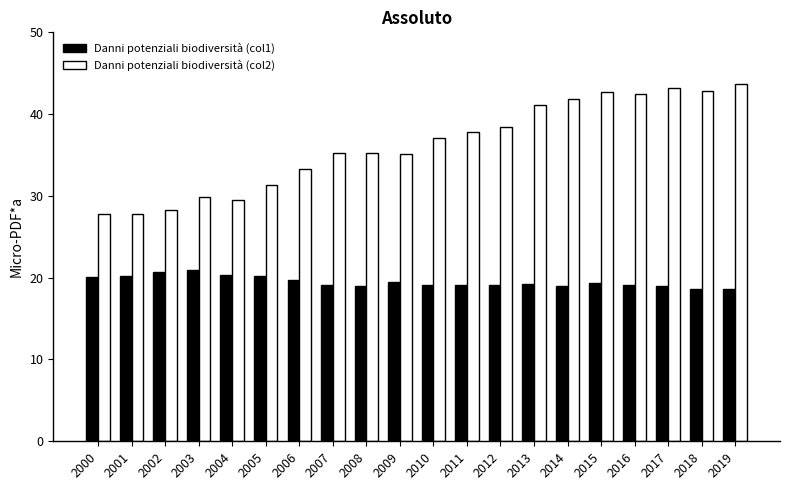

What is the difference between the second highest and minimum values in the Danni potenziali biodiversità (col1) series?

2.1